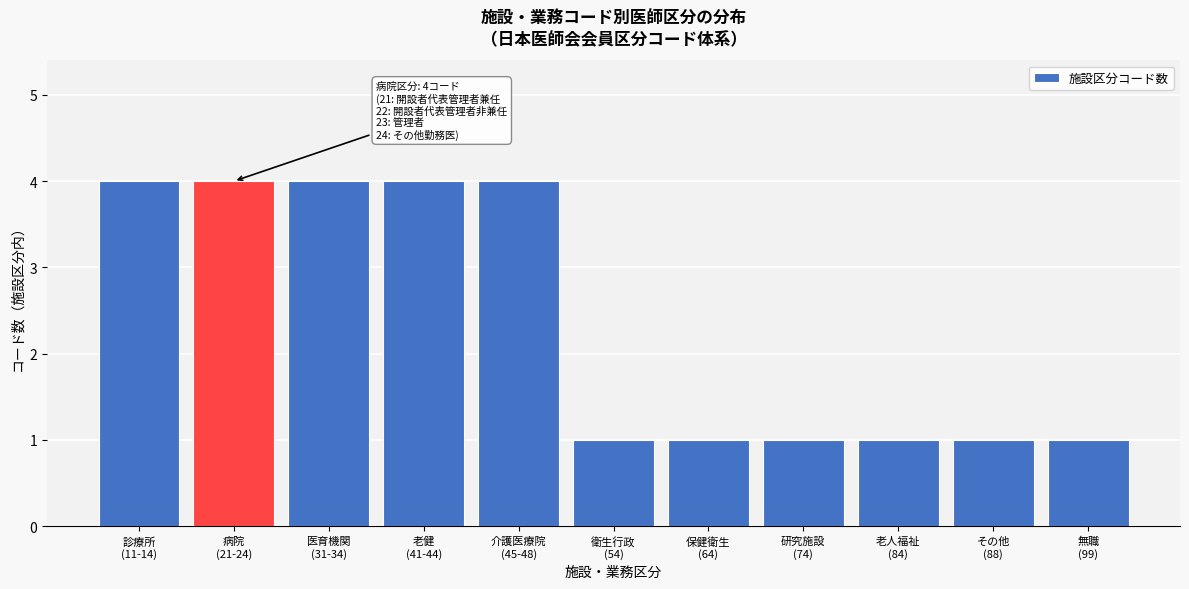

Reading left to right, extract all data points from this chart.

4	4	4	4	4	1	1	1	1	1	1